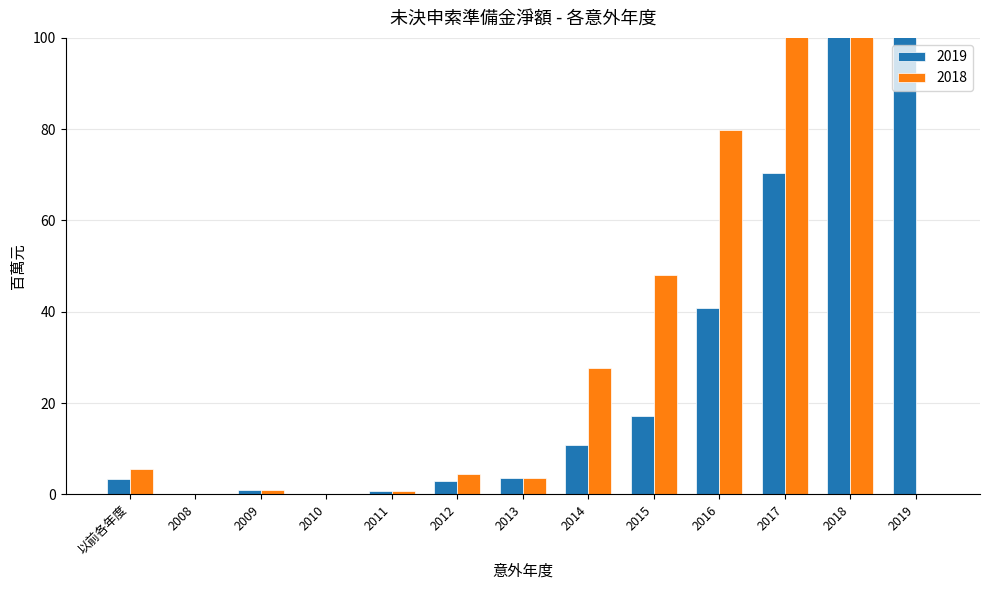

At which label is 2018 closest to 777?

2017